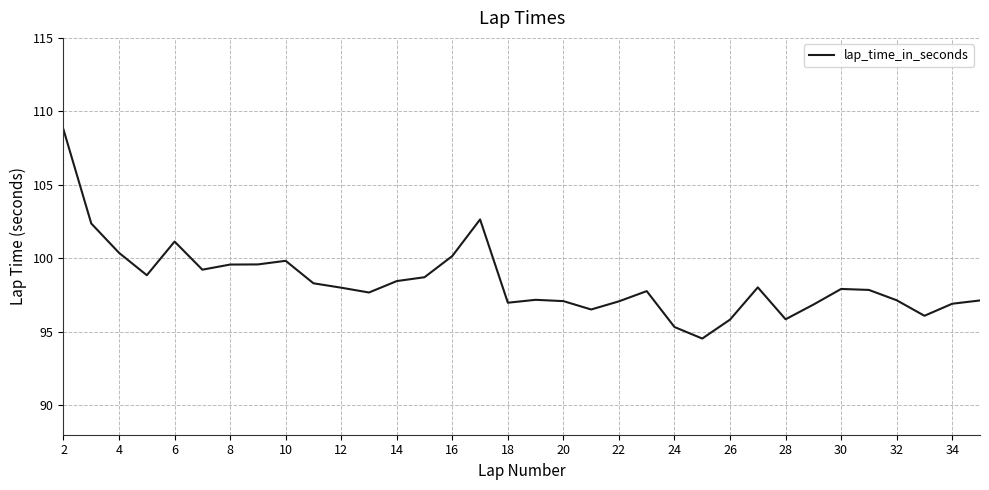

True or false: there are more than 2 points higher than both neighbors.

True